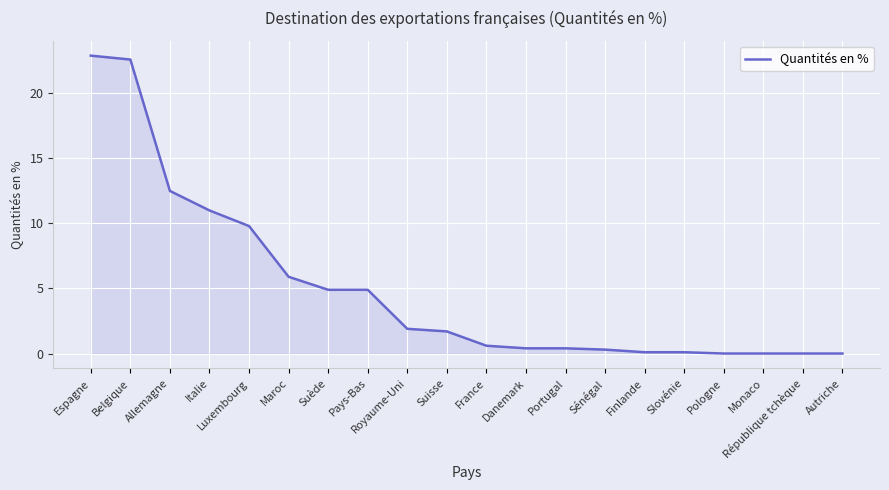

Read the value at Maroc.

5.9